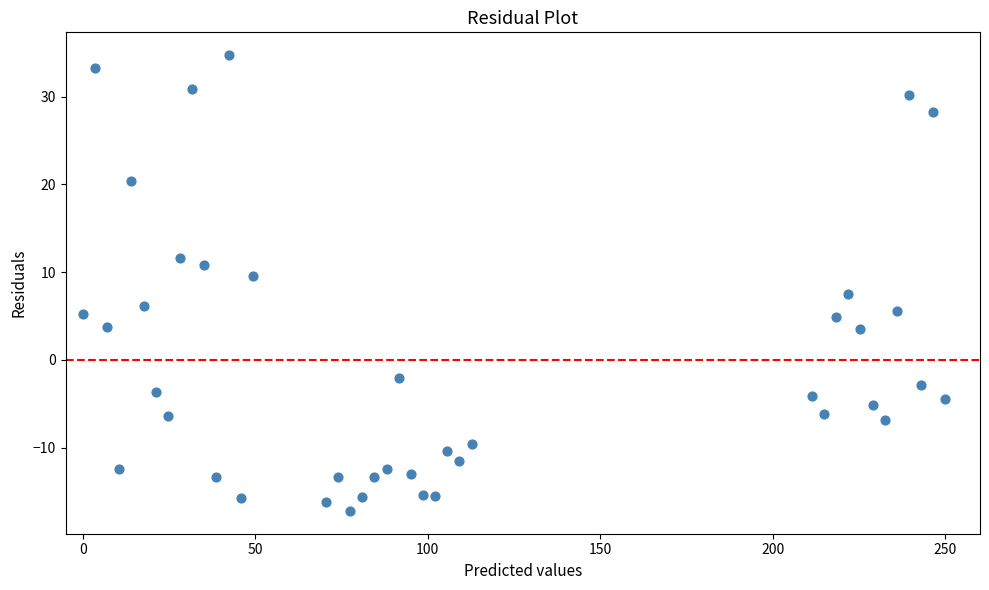

What is the range of X values (max minus min)?

250.0